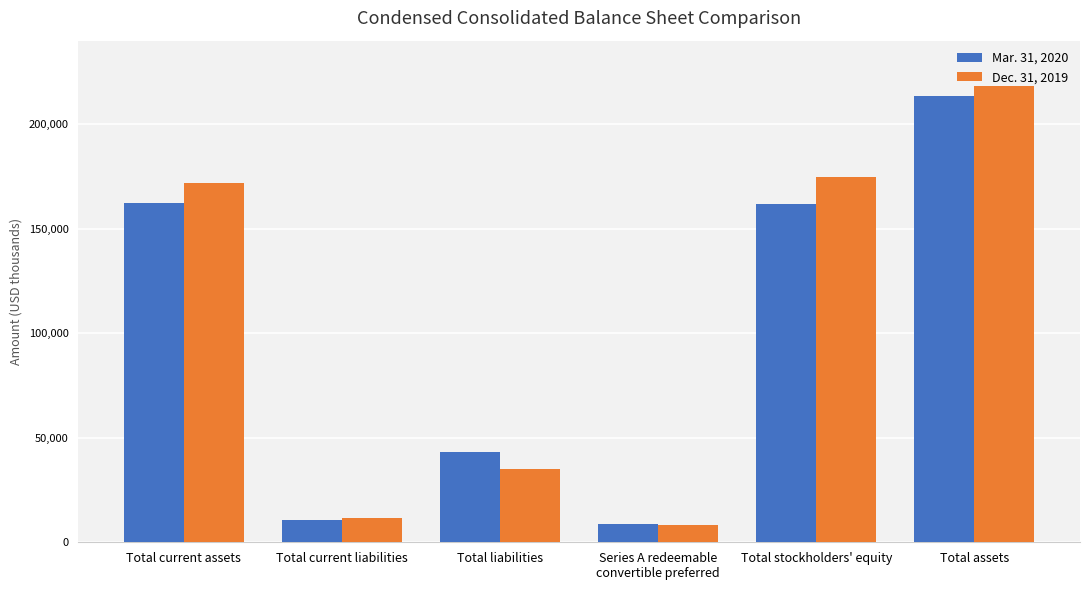

What is the maximum value shown in the chart?

218161